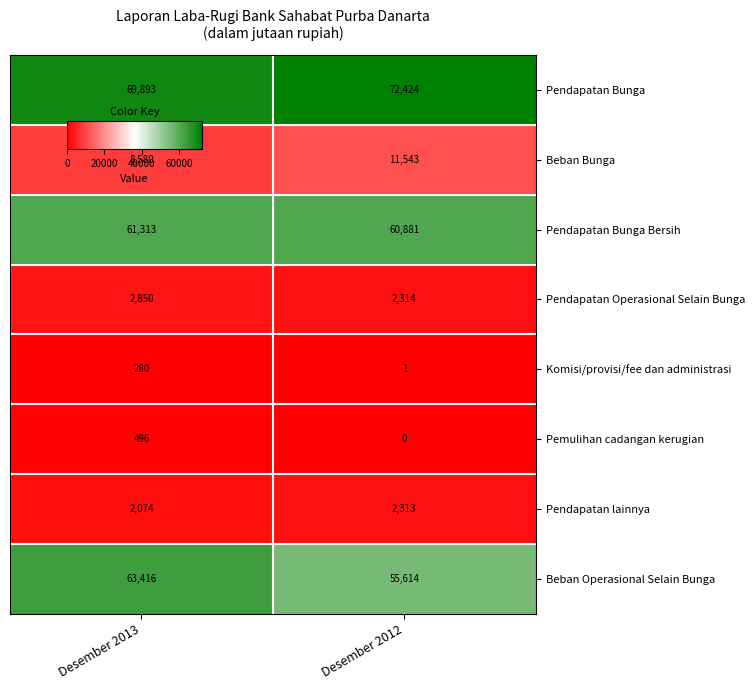

What is the difference between the Pendapatan Operasional Selain Bunga values at Desember 2013 and Desember 2012?

536